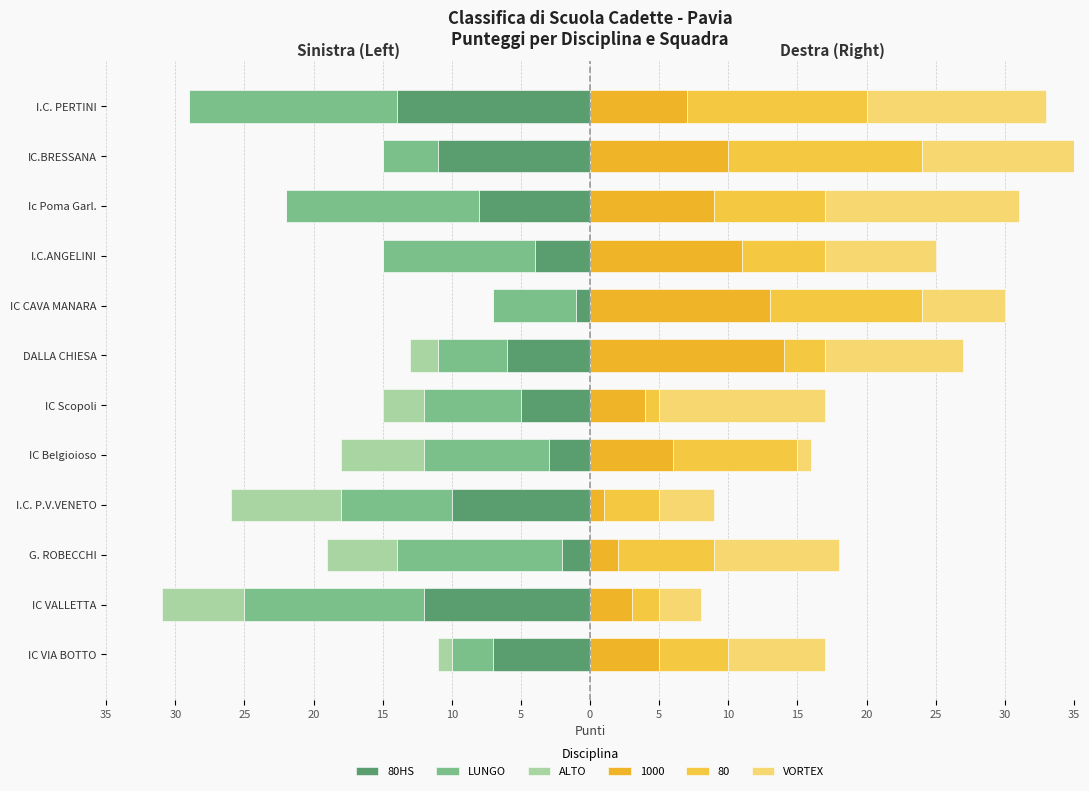

What is the smallest value displayed?

-15